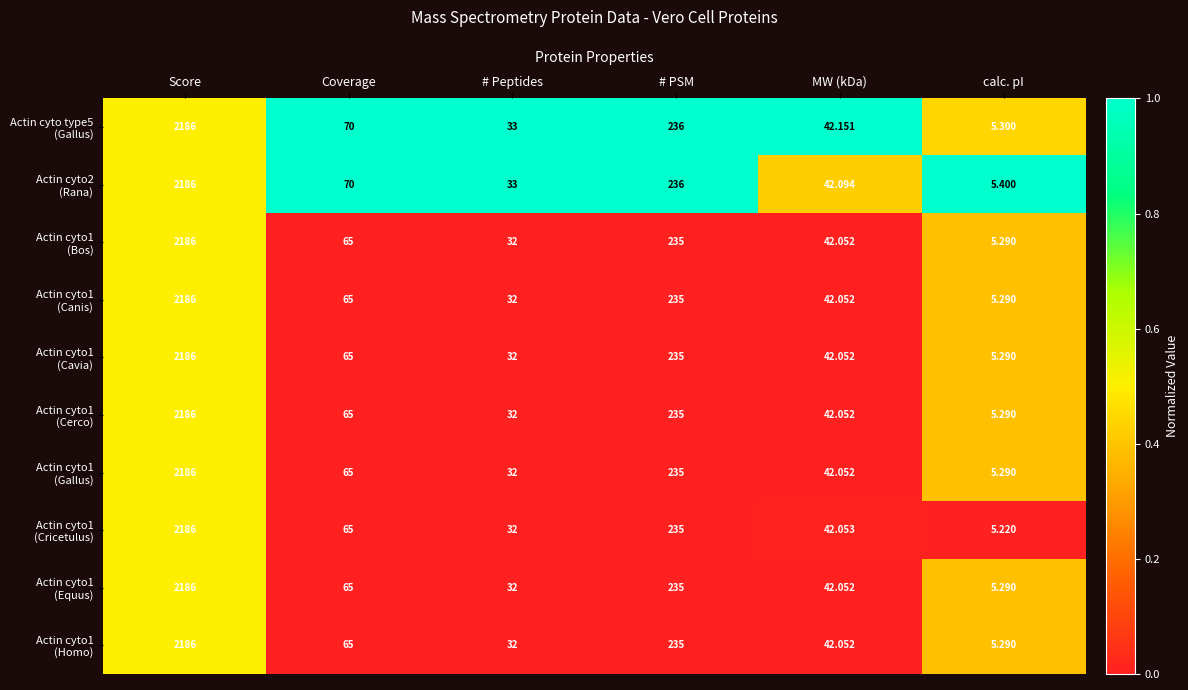

Which category has the lowest value across all series?

calc. pI